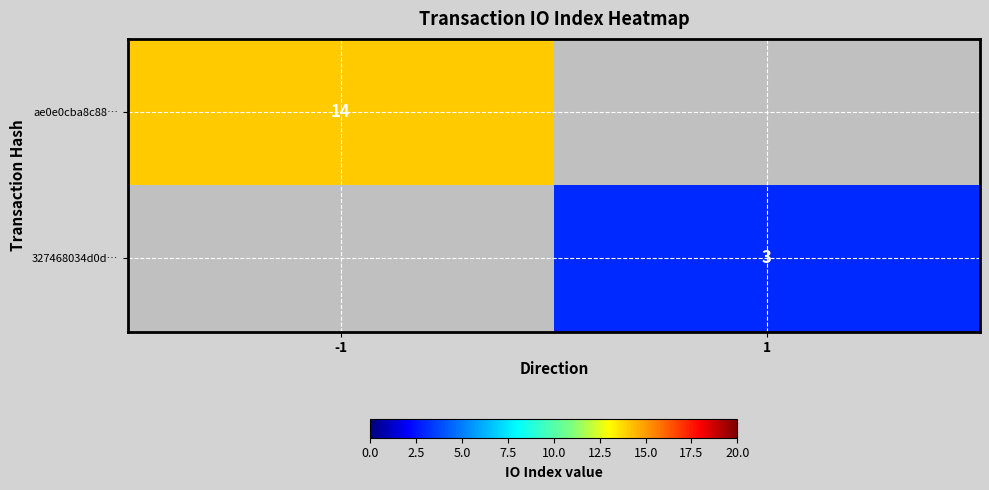

Is it true that ae0e0cba8c88… equals 25 at -1?

False